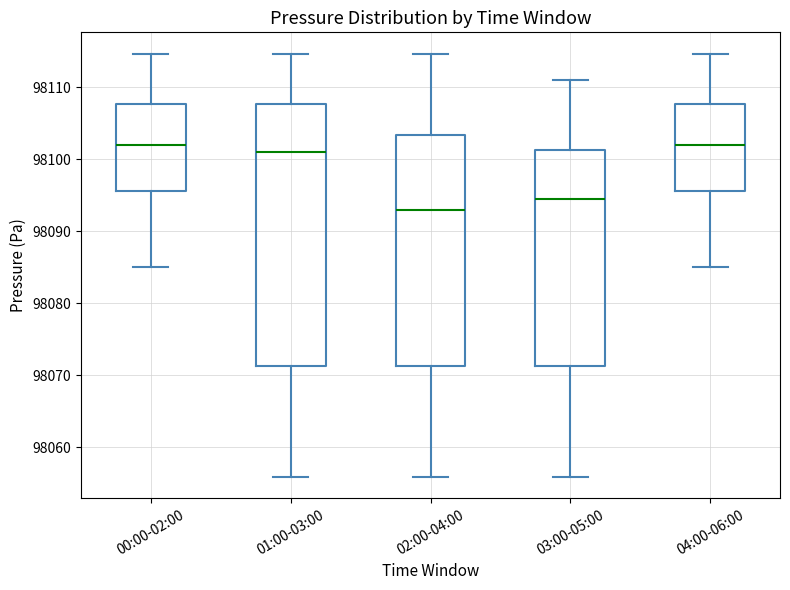

Which box is the tallest, from its lower edge to its upper edge?

01:00-03:00